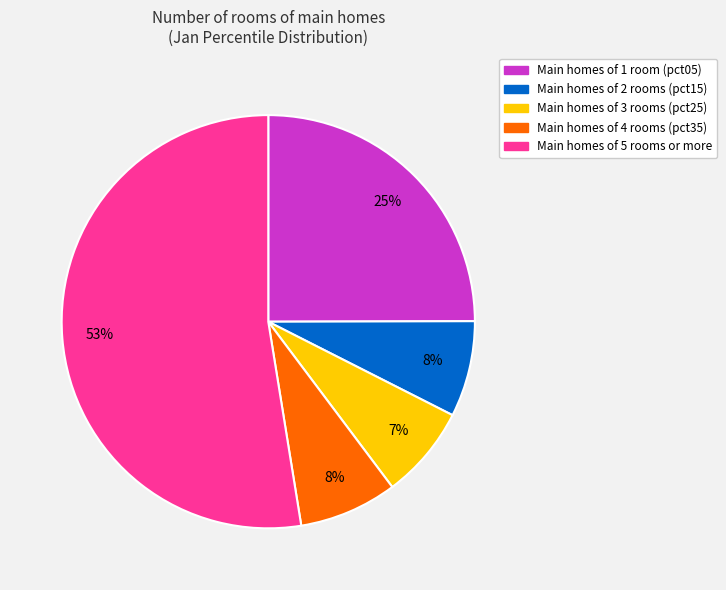

Between Main homes of 1 room (pct05) and Main homes of 3 rooms (pct25), which is larger?

Main homes of 1 room (pct05)